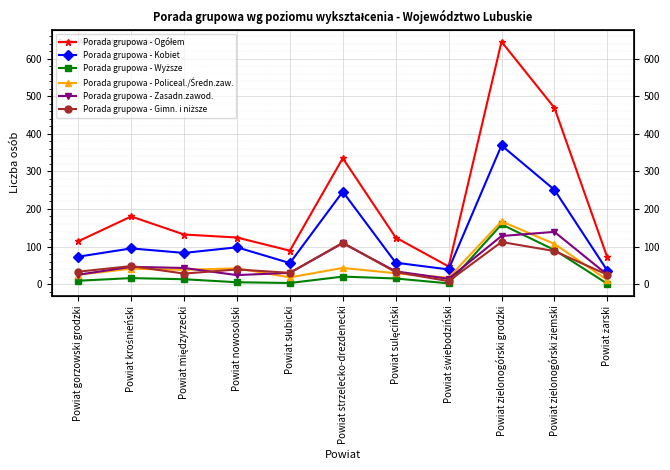

What is the total value across all series at Powiat strzelecko-drezdenecki?

863